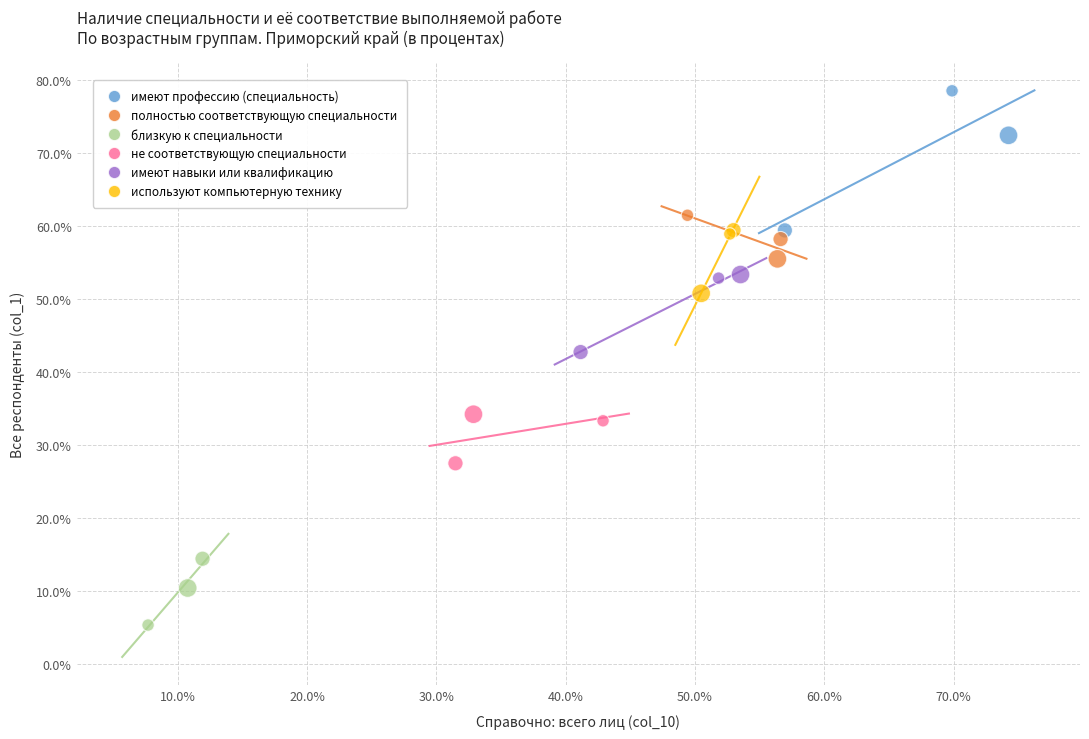

Which series contains the highest Y value?

имеют профессию (специальность)